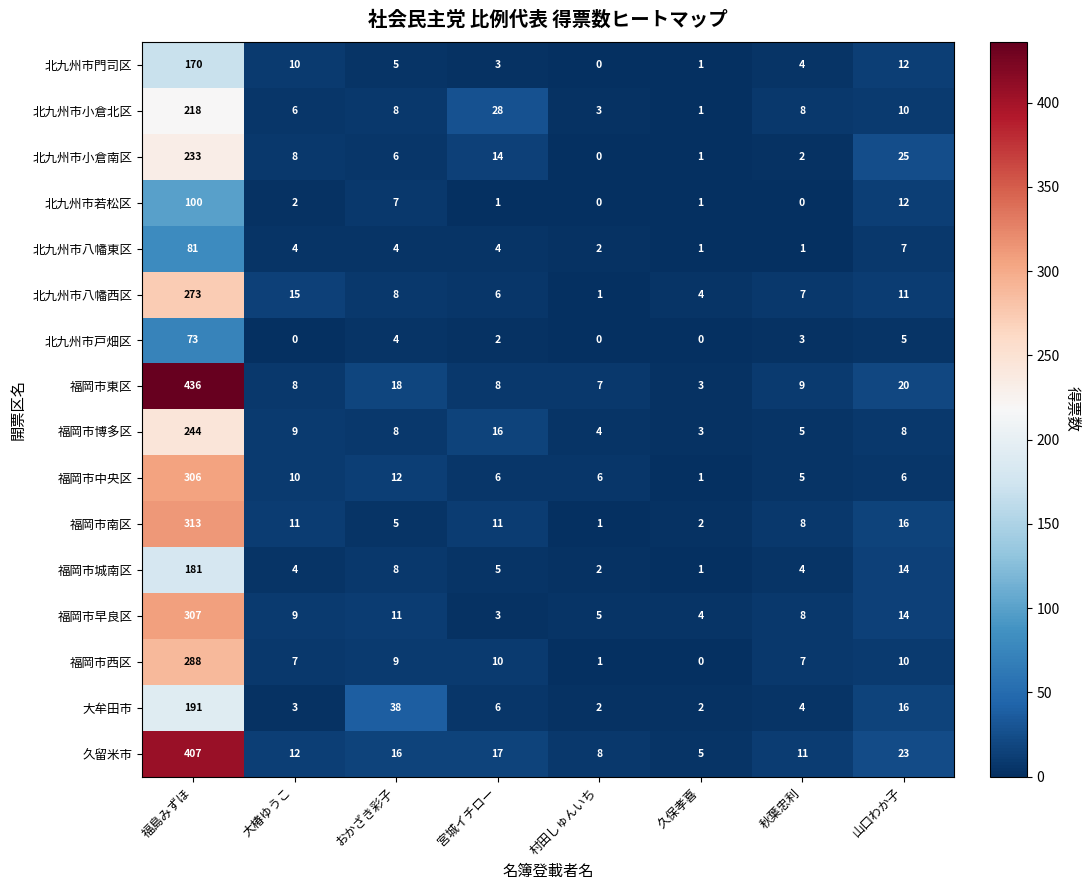

What is the difference between the 北九州市八幡東区 values at 宮城イチロー and 久保孝喜?

3